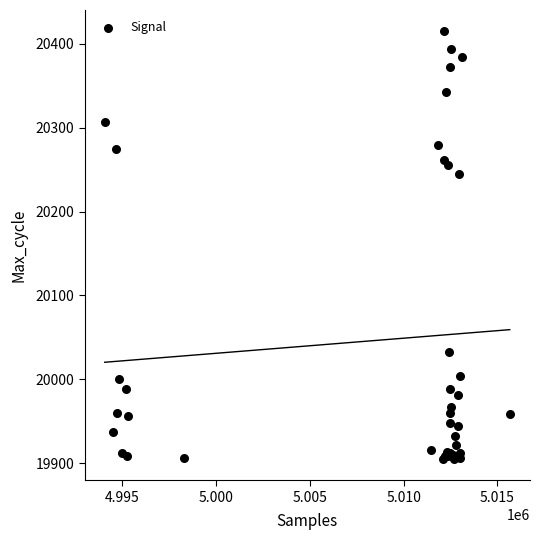

What Y value in the scatter plot is closest to 20160?

20245